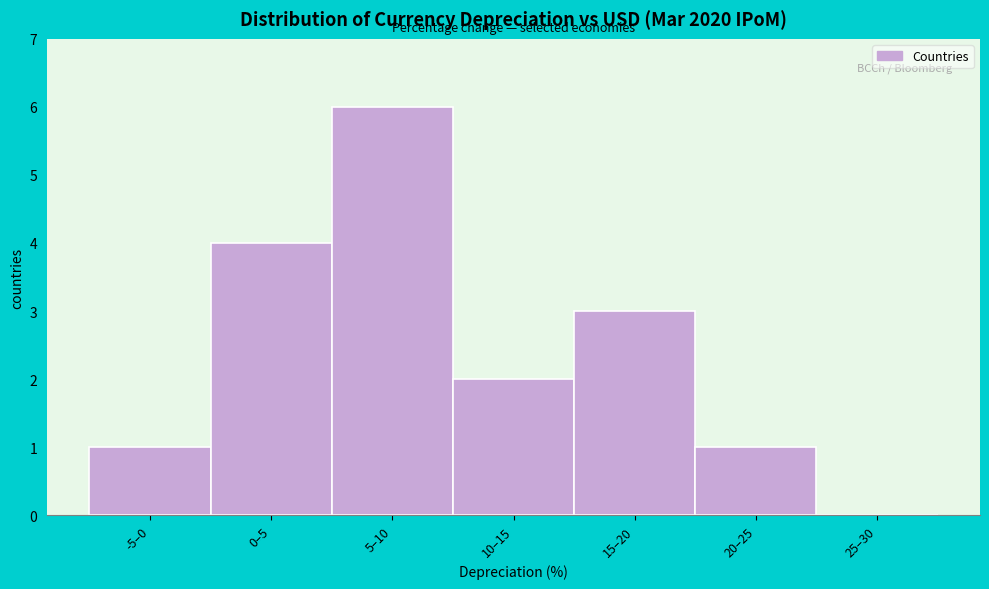

Reading left to right, transcribe all the data shown in this chart.

-5–0=1	0–5=4	5–10=6	10–15=2	15–20=3	20–25=1	25–30=0